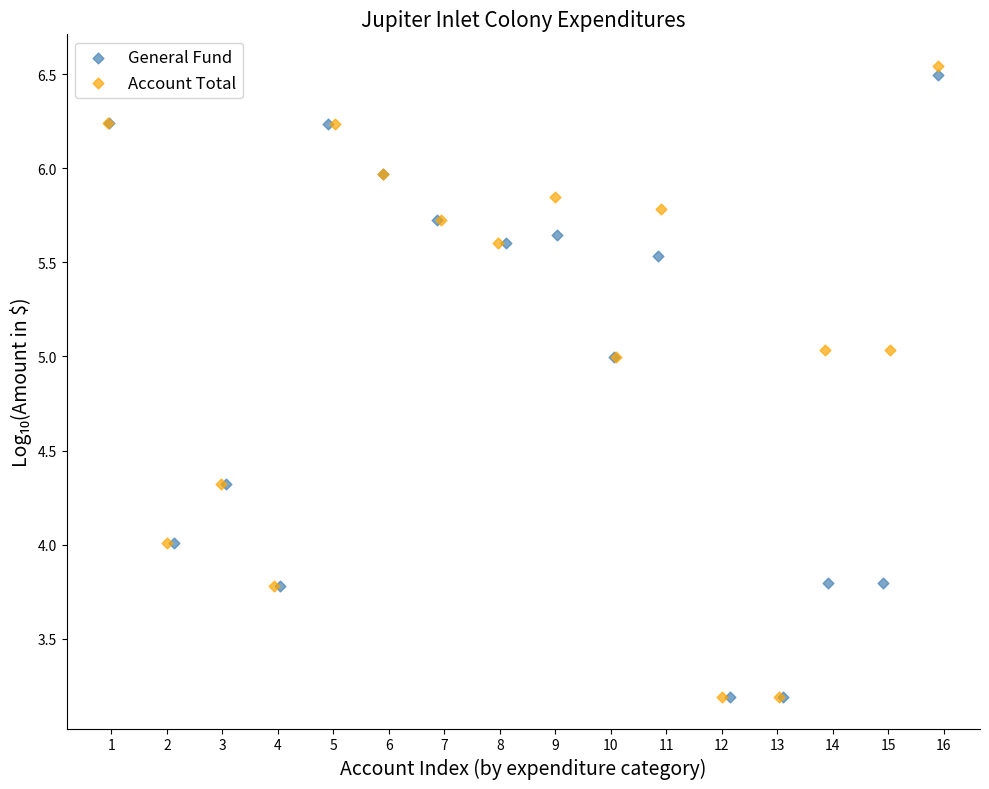

Which series contains the highest Y value?

Account Total